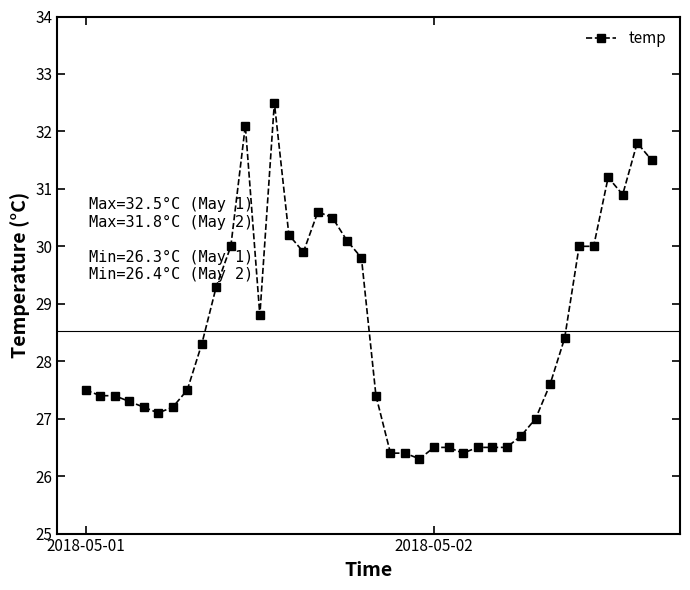

What is the sum of all values?

1141.2